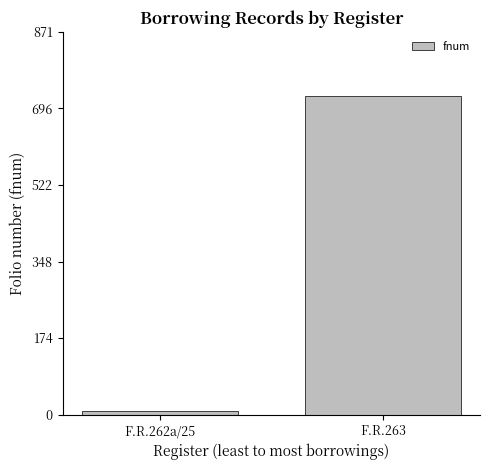

Reading left to right, what are all the values shown in this chart?

F.R.262a/25=8	F.R.263=726